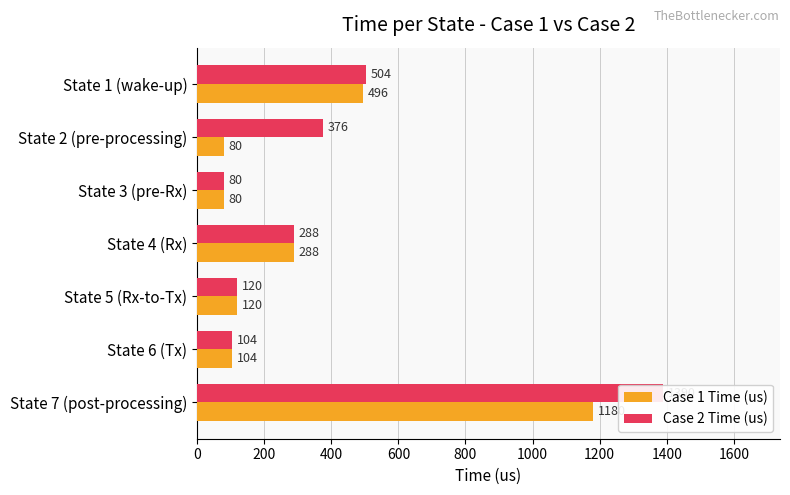

Count the number of data series in this chart.

2